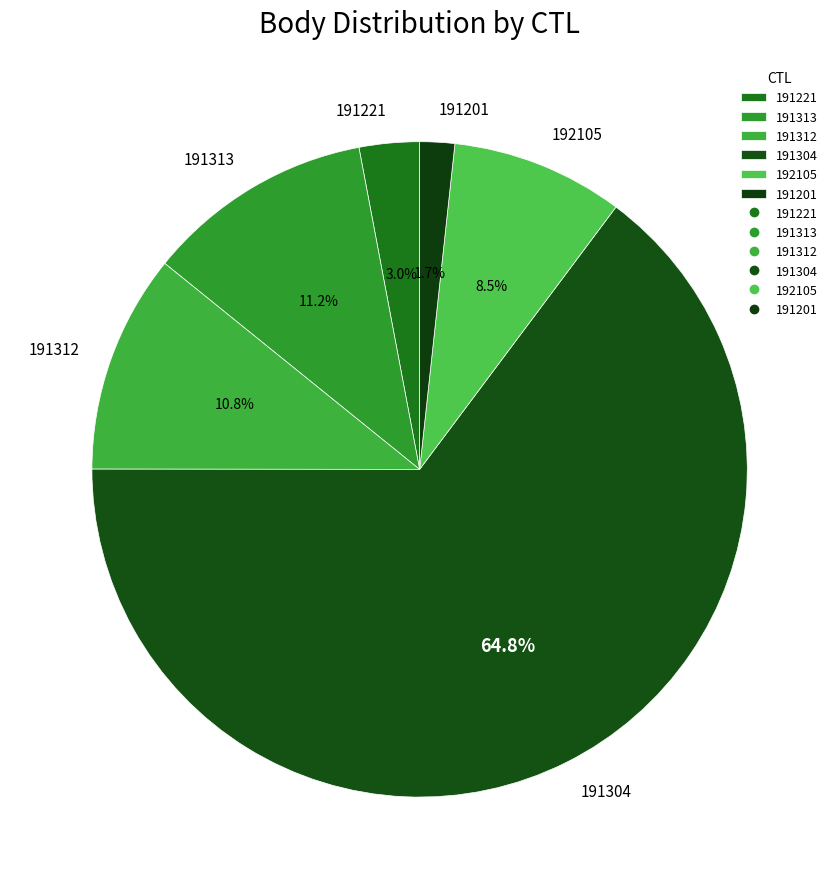

Count the number of slices in the pie.

6